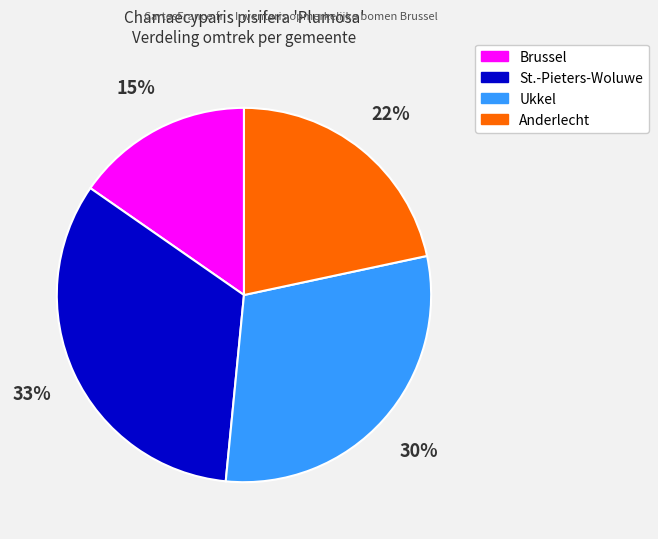

To the nearest percent, what is the difference between the largest and smallest slice percentages?

18%